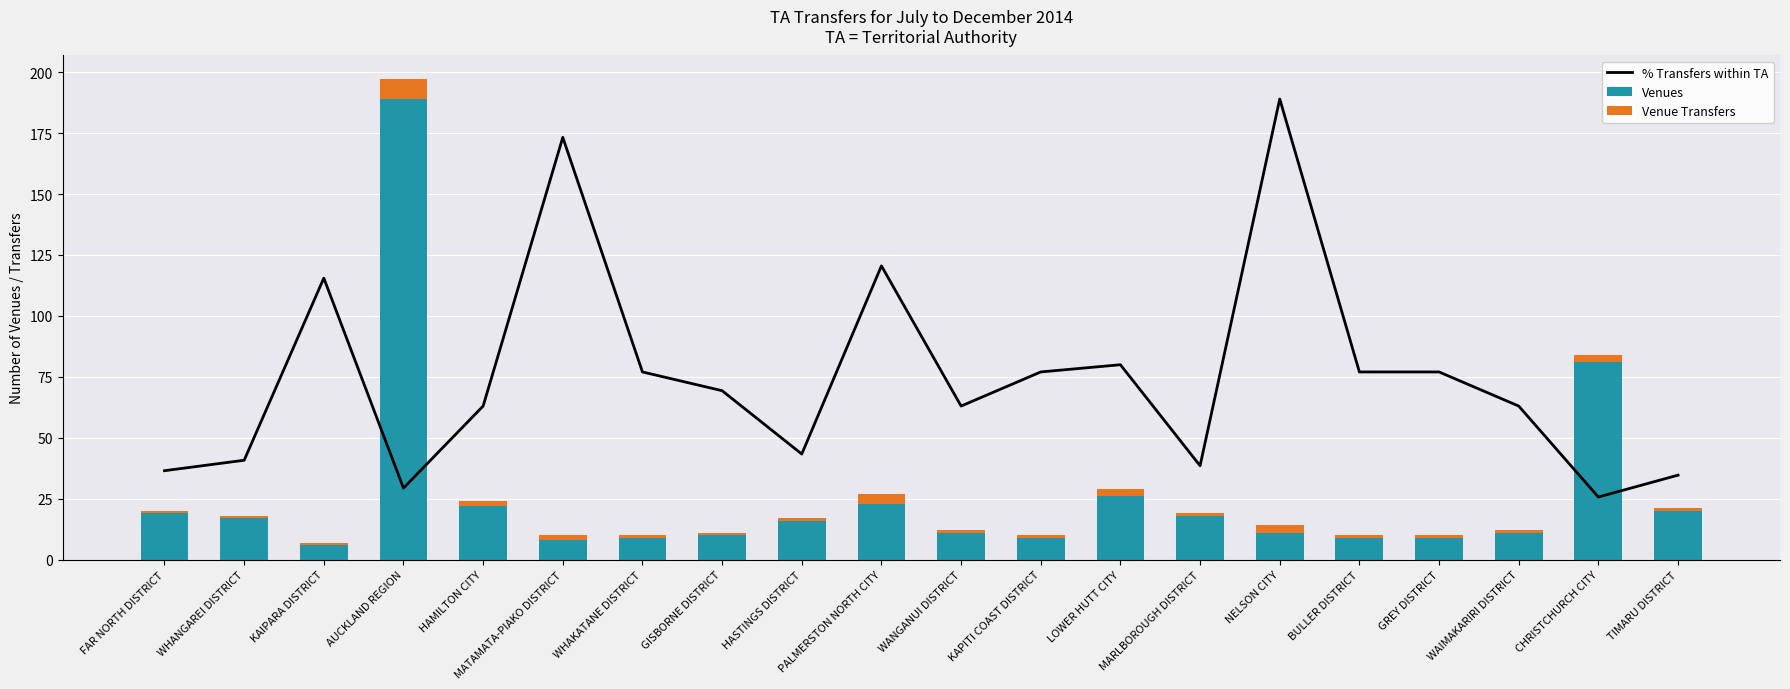

Rank the series by their maximum value, from highest to lowest.

% Transfers within TA, Venues, Venue Transfers